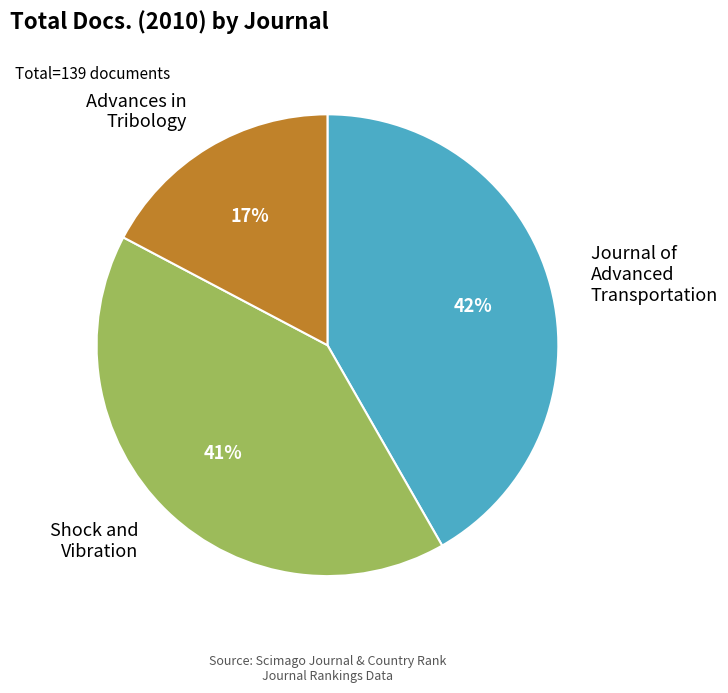

The Journal of Advanced Transportation slice represents 42% of the pie. True or false?

True